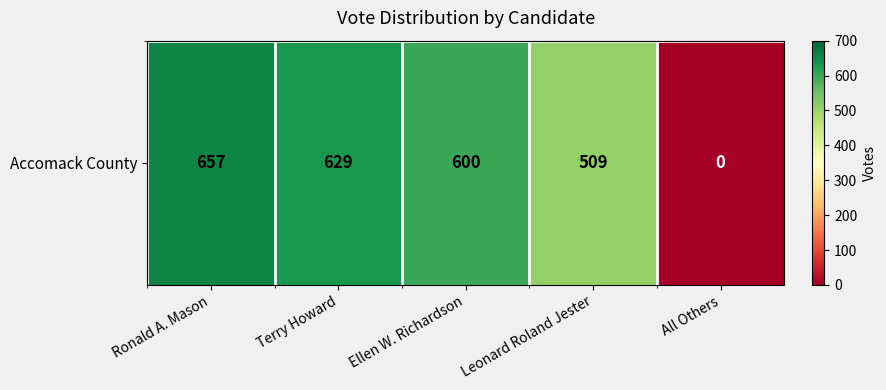

Reading left to right, extract all data points from this chart.

Ronald A. Mason=657	Terry Howard=629	Ellen W. Richardson=600	Leonard Roland Jester=509	All Others=0